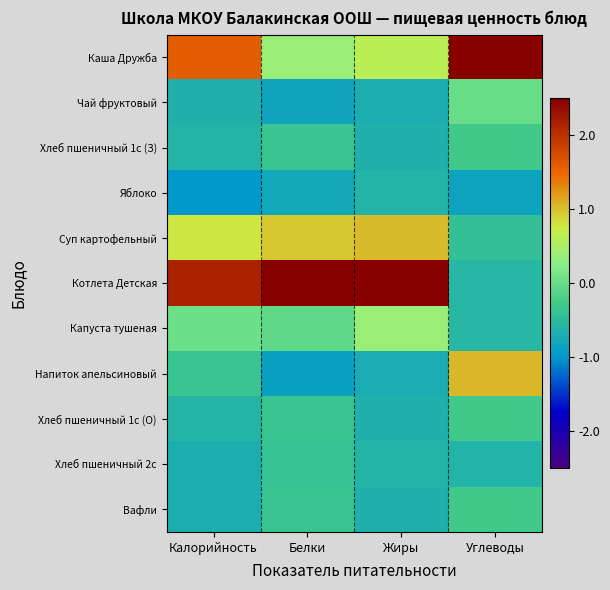

Which series changed the most between Жиры and Углеводы?

Котлета Детская